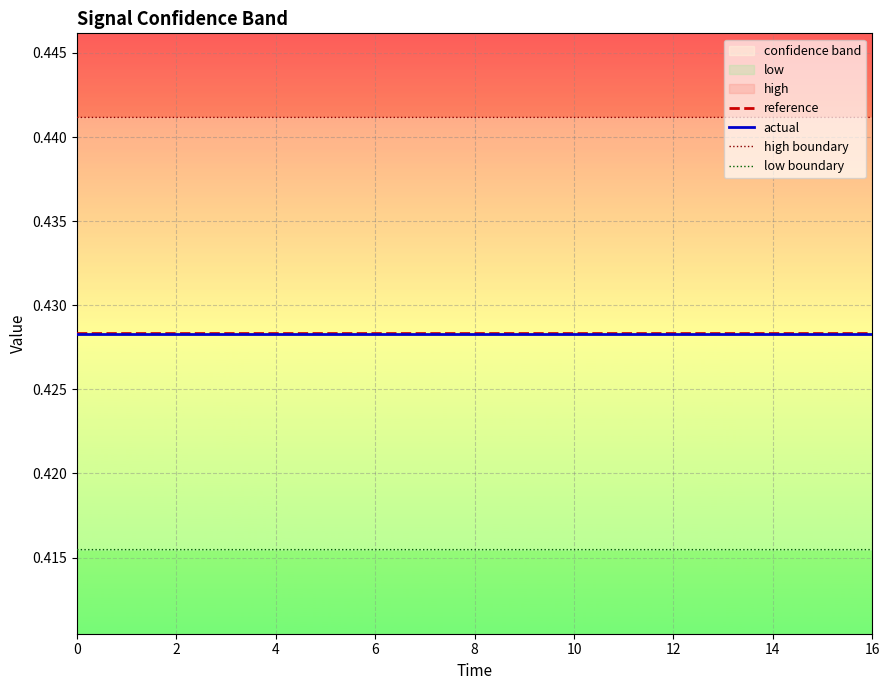

What is the sum of the high boundary values at 13 and 12?

0.9